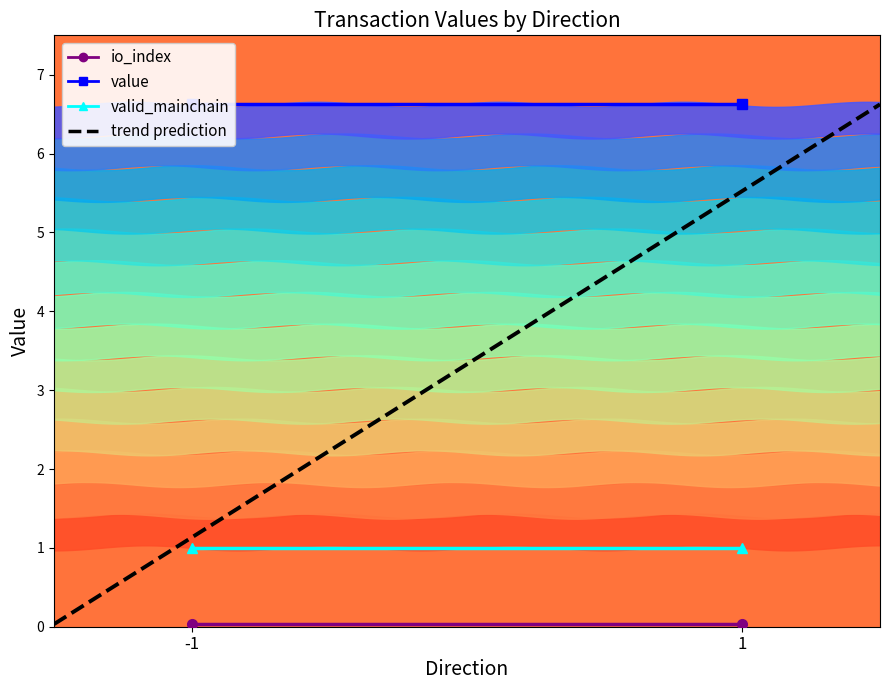

Where is the first local minimum for io_index?

1